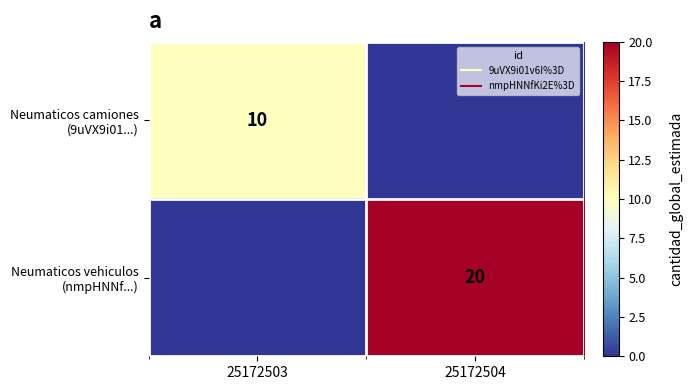

The Neumaticos camiones (9uVX9i01...) series shows 10 at 25172503. True or false?

True